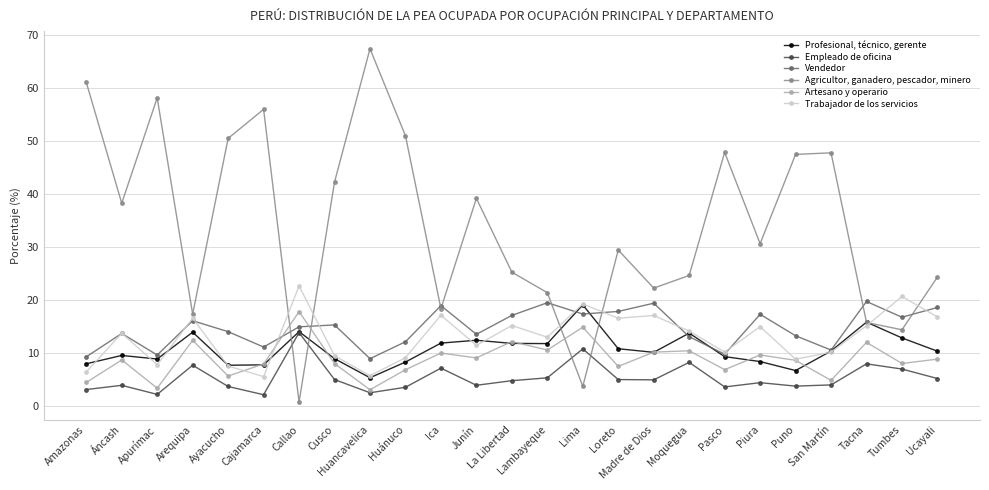

Which series has the widest spread of values?

Agricultor, ganadero, pescador, minero